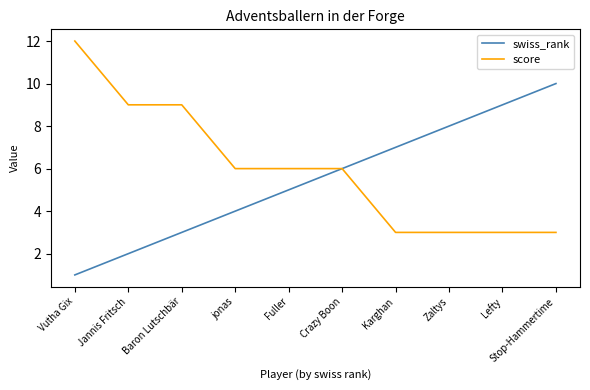

Which series has the largest total across all categories?

score